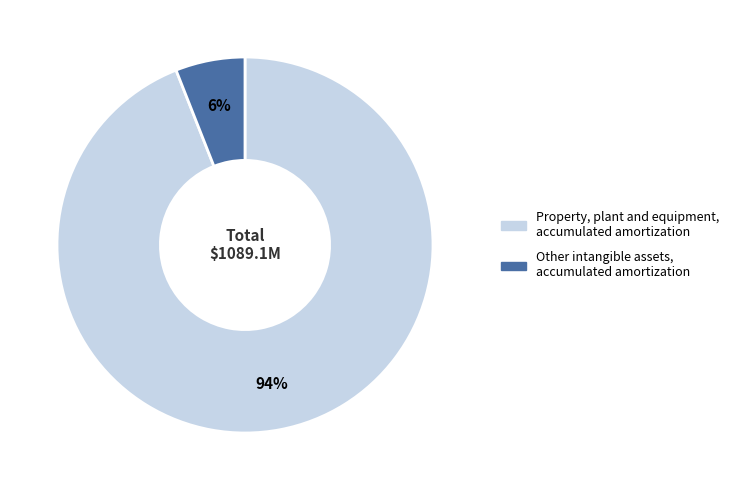

Count the number of slices in the pie.

2